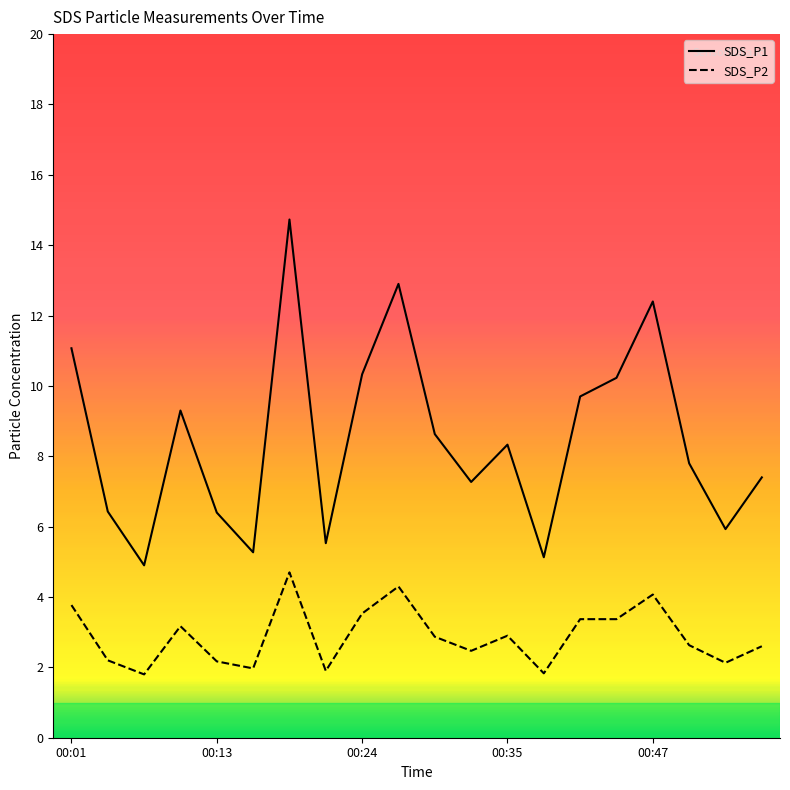

What value does the SDS_P1 series have at 6?

14.7